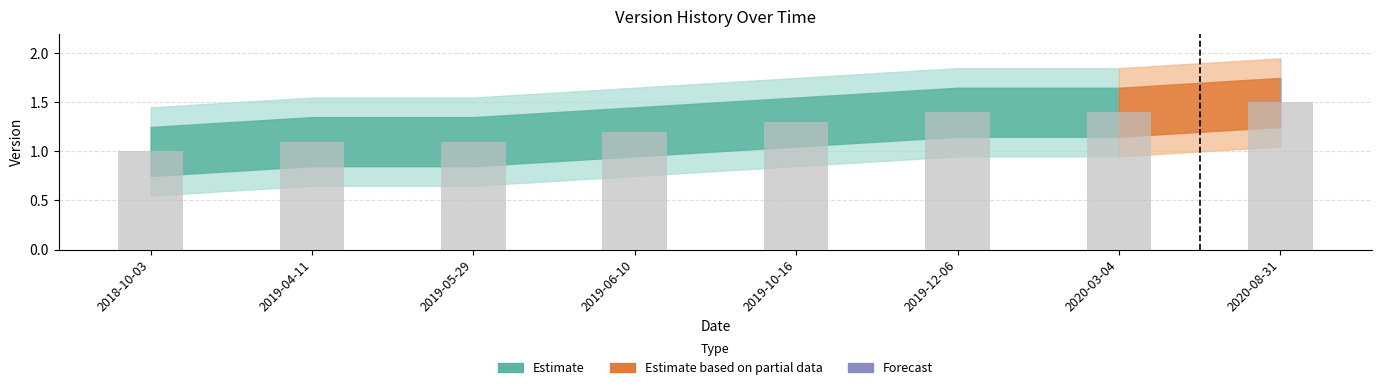

The value at 2019-04-11 is 1.1. True or false?

True